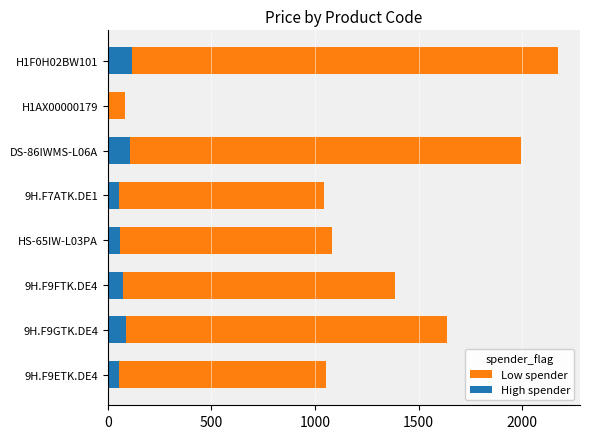

What is the sum of all Low spender values?

10455.2